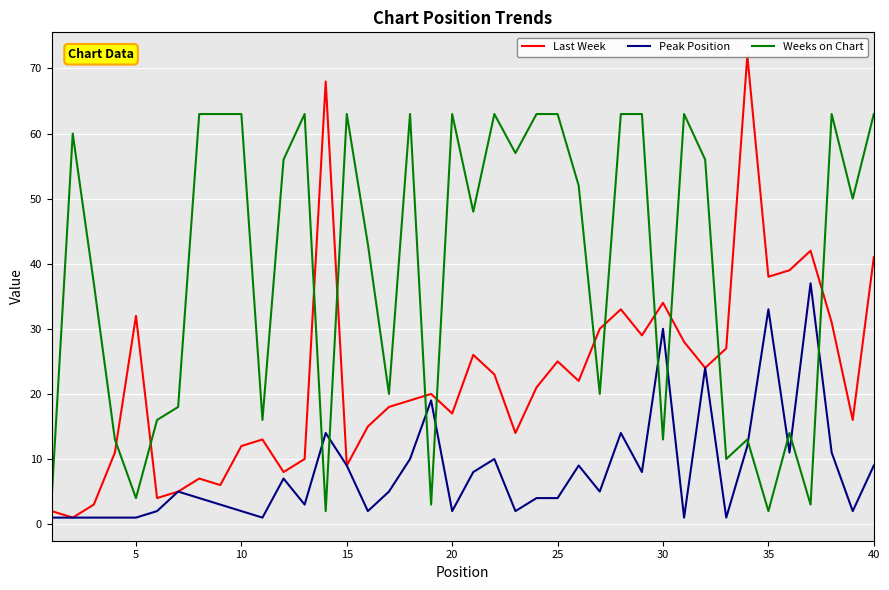

At which category does Weeks on Chart reach its first local valley?

5